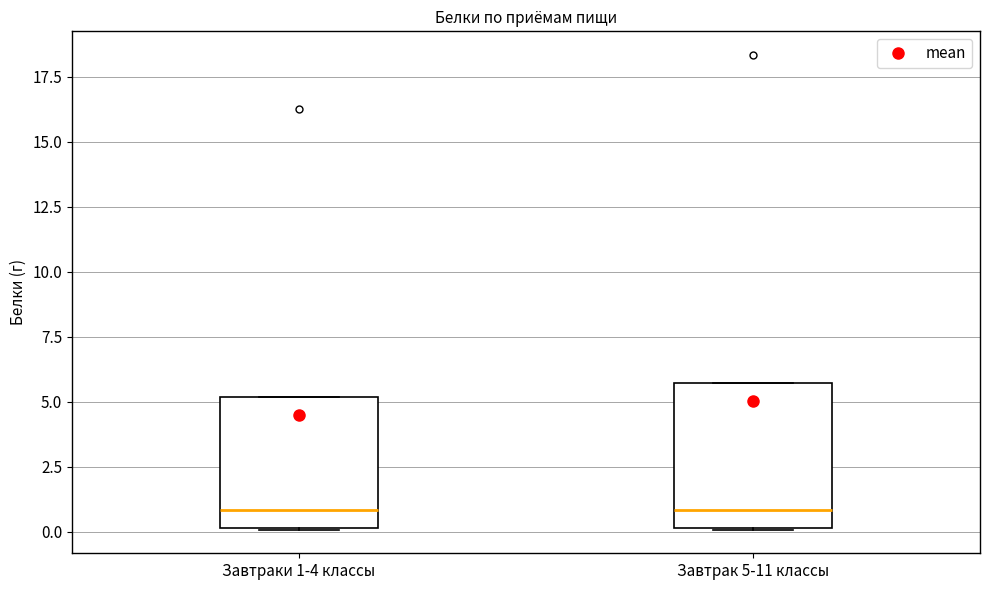

Reading left to right, transcribe this box plot: for each box, give where its median line is, the range the box spans, and where its two whiskers end, as read against the y-axis. The values are not printed on the chart, so give them approximately, as read against the axis.

Завтраки 1-4 классы: median 1.0, box 0.0 to 5.0, whiskers 0.0 to 5.0
Завтрак 5-11 классы: median 1.0, box 0.0 to 5.5, whiskers 0.0 to 5.5